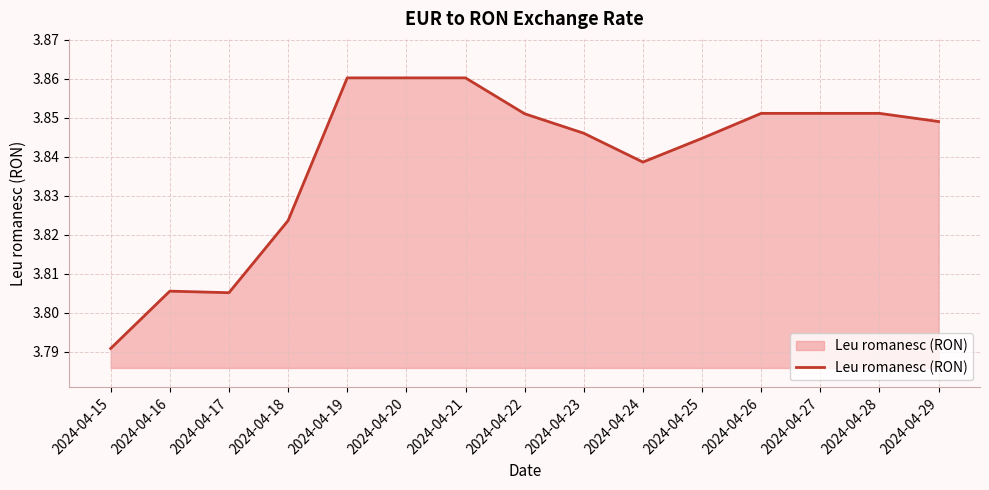

What is the difference between the maximum and minimum values?

0.1